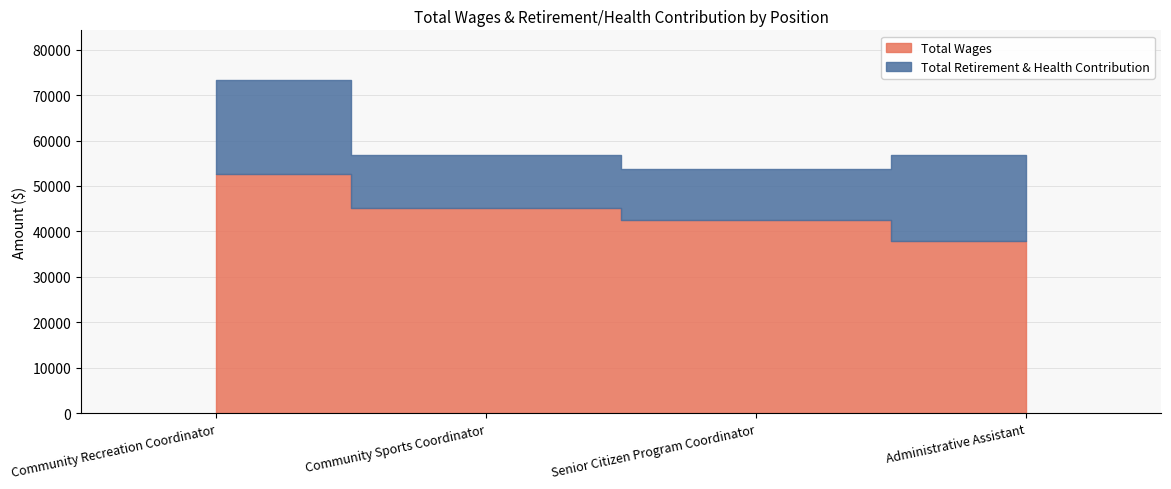

Reading left to right, what are all the values shown in this chart?

Total Wages: Community Recreation Coordinator=52561	Community Sports Coordinator=45120	Senior Citizen Program Coordinator=42464	Administrative Assistant=37961
Total Retirement & Health Contribution: Community Recreation Coordinator=20687	Community Sports Coordinator=11657	Senior Citizen Program Coordinator=11272	Administrative Assistant=18746